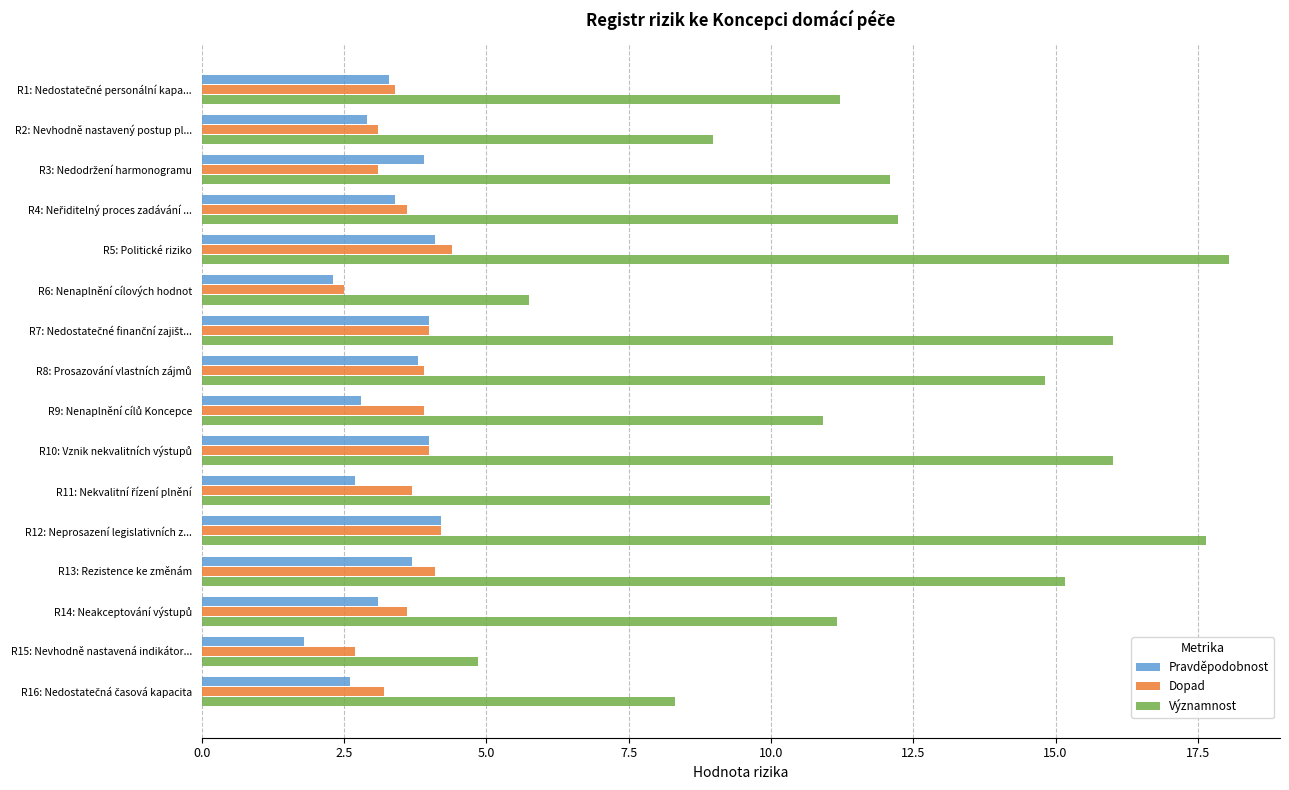

Which series has the largest total across all categories?

Významnost